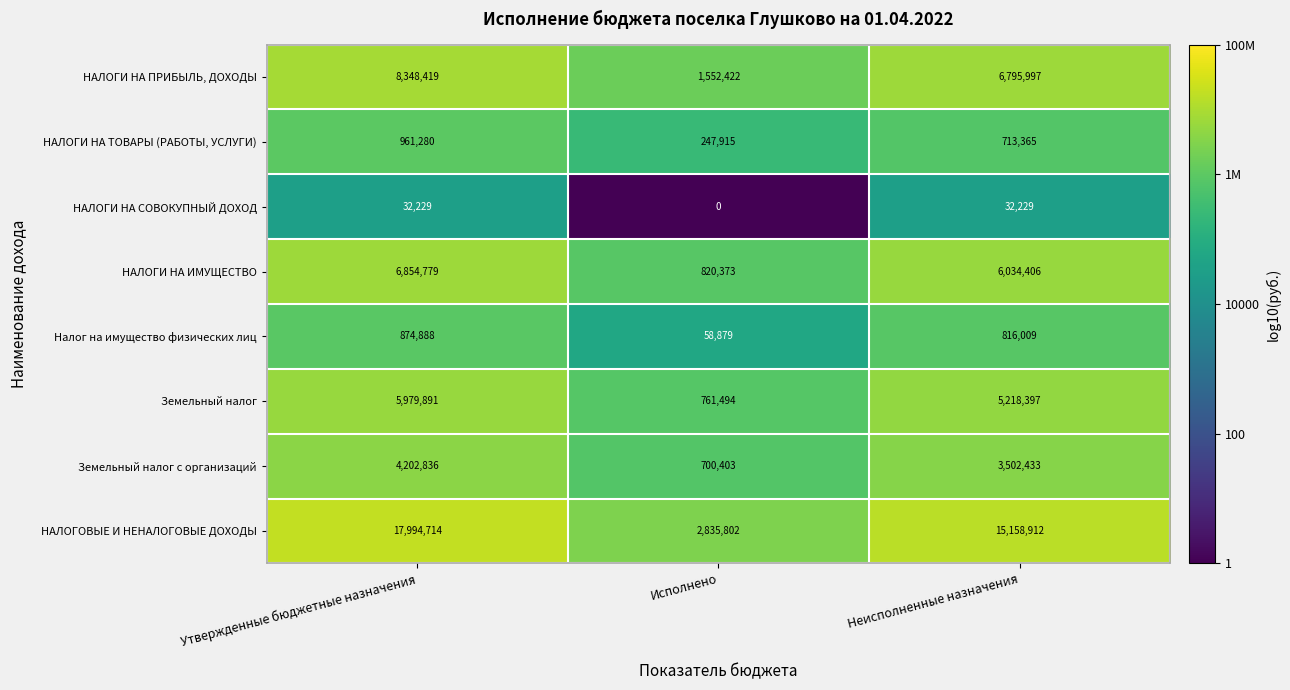

Which series changed the most between Утвержденные бюджетные назначения and Неисполненные назначения?

НАЛОГОВЫЕ И НЕНАЛОГОВЫЕ ДОХОДЫ